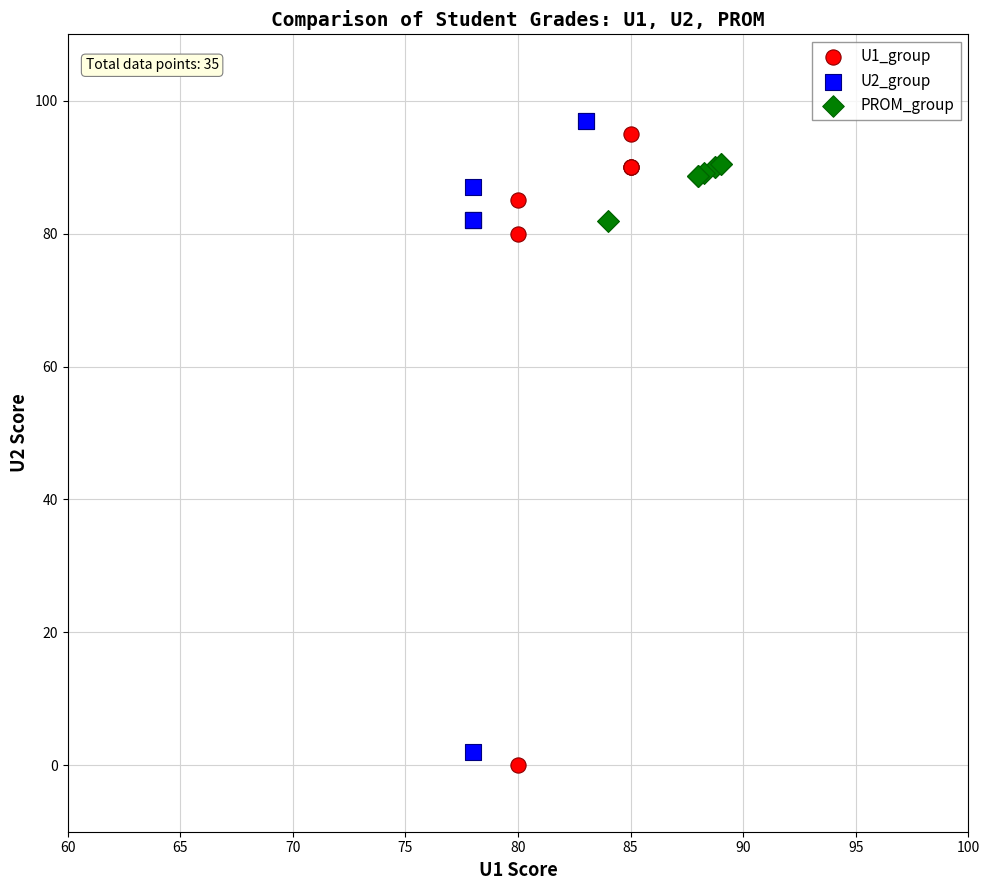

Which series contains the highest Y value?

U2_group